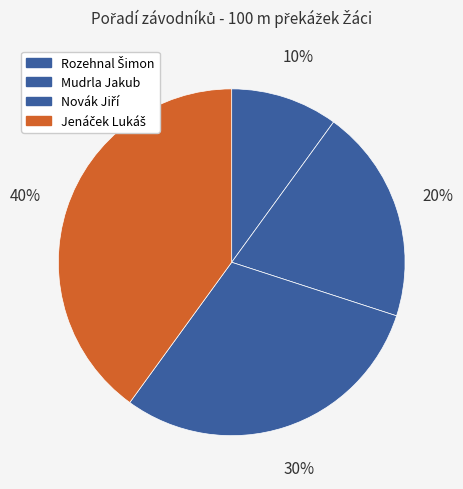

Count the number of slices in the pie.

4